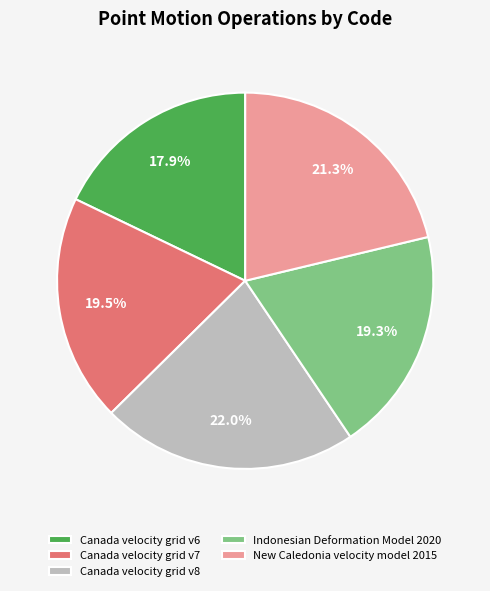

Between Canada velocity grid v8 and Canada velocity grid v6, which is larger?

Canada velocity grid v8